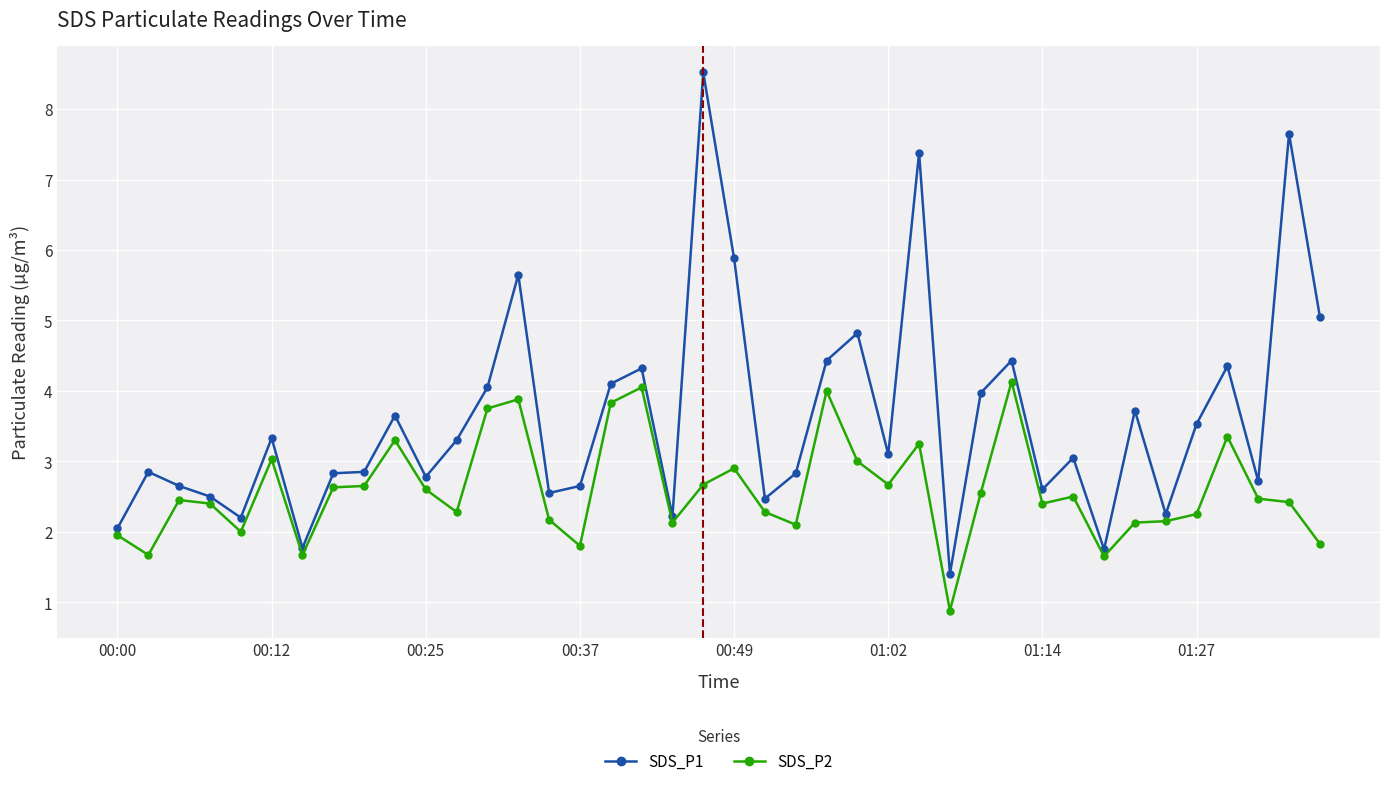

True or false: SDS_P1 has more than 1 points higher than both neighbors.

True